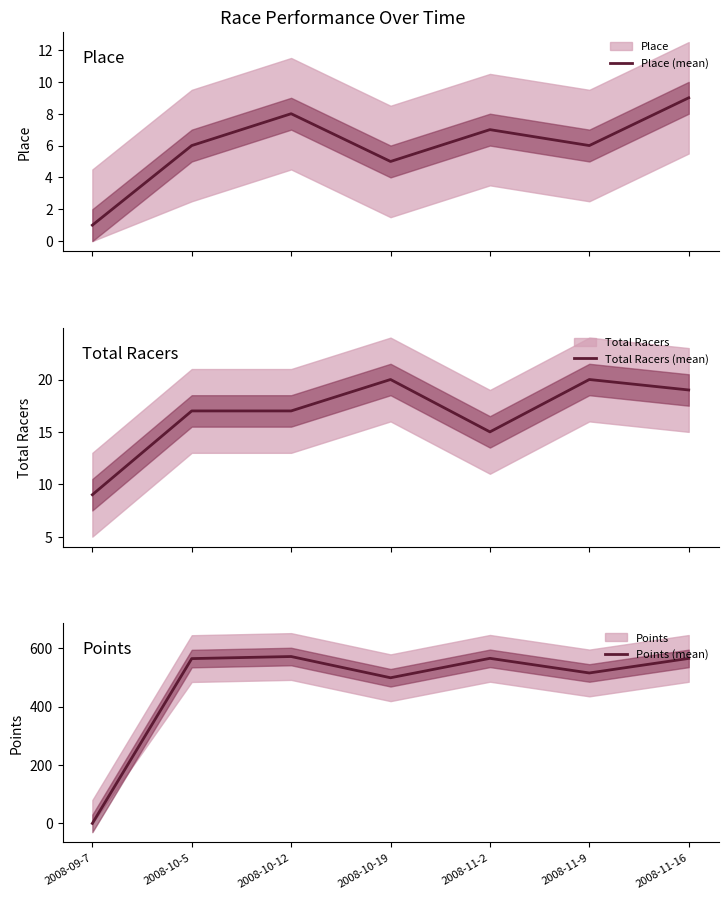

True or false: Place (mean) has a value of 2.6 at 2008-10-12.

False